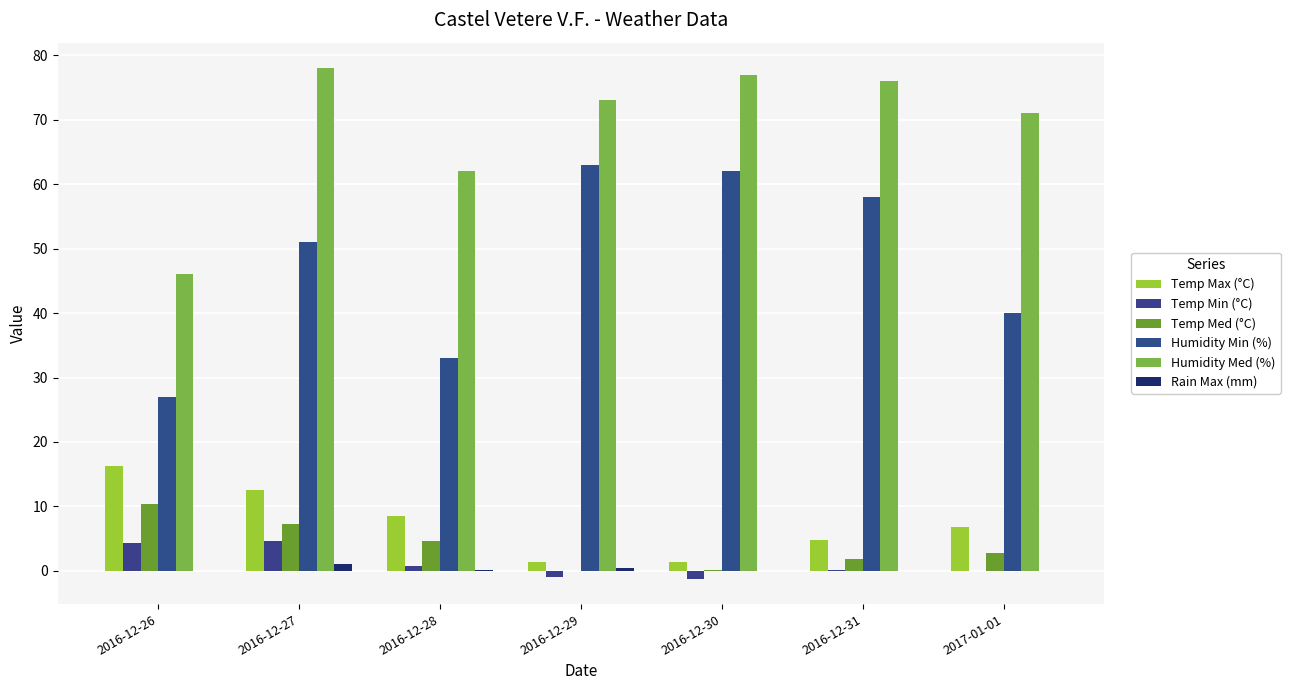

Where does the Humidity Min (%) series first go above 51?

2016-12-29